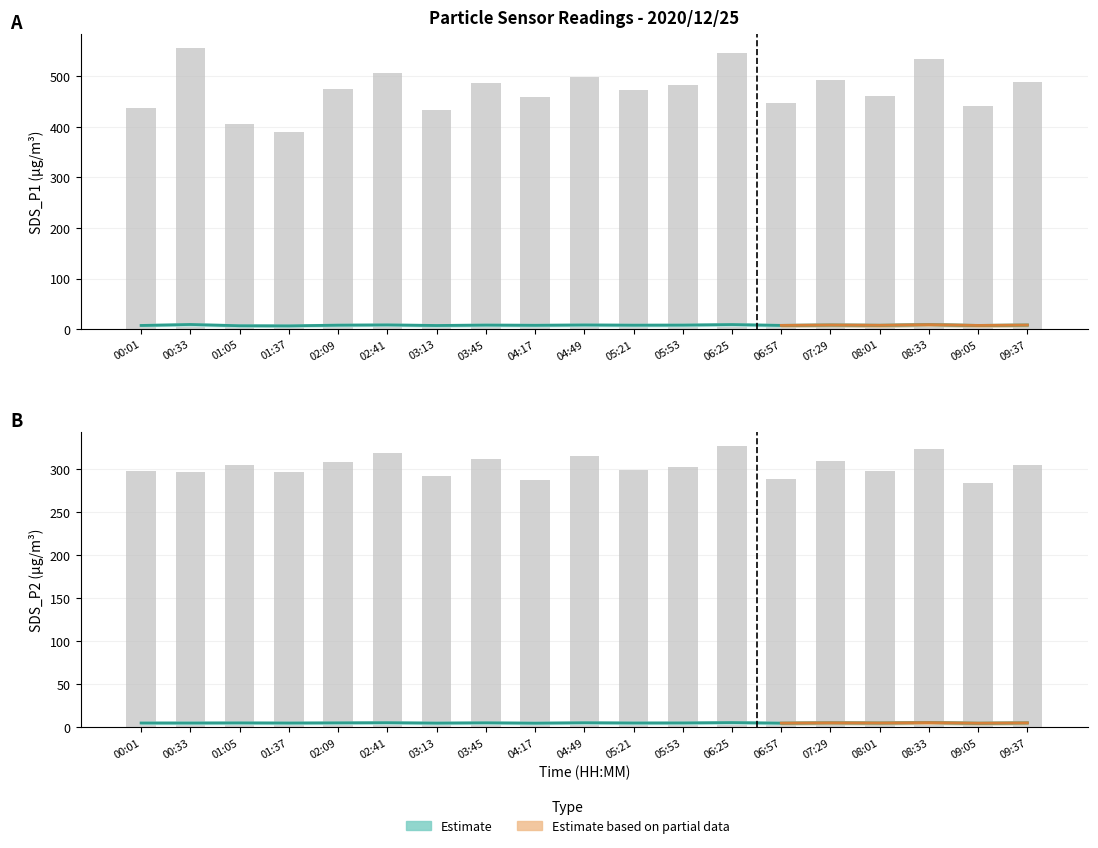

What is the total value across all series at 04:17?

299.2